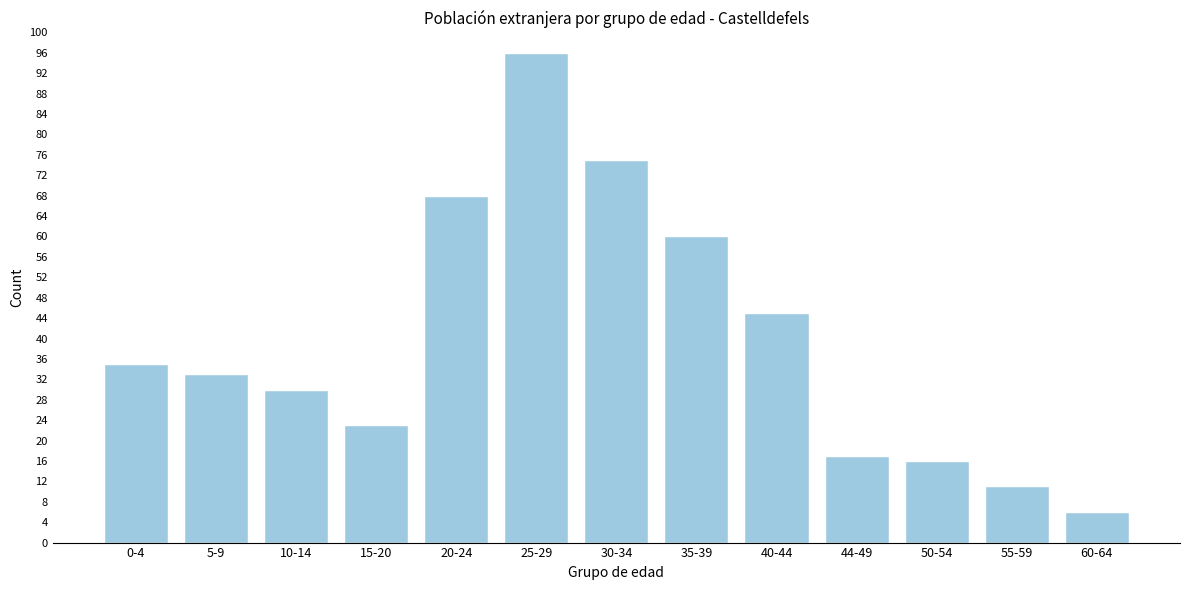

Reading left to right, extract all data points from this chart.

0-4=35	5-9=33	10-14=30	15-20=23	20-24=68	25-29=96	30-34=75	35-39=60	40-44=45	44-49=17	50-54=16	55-59=11	60-64=6